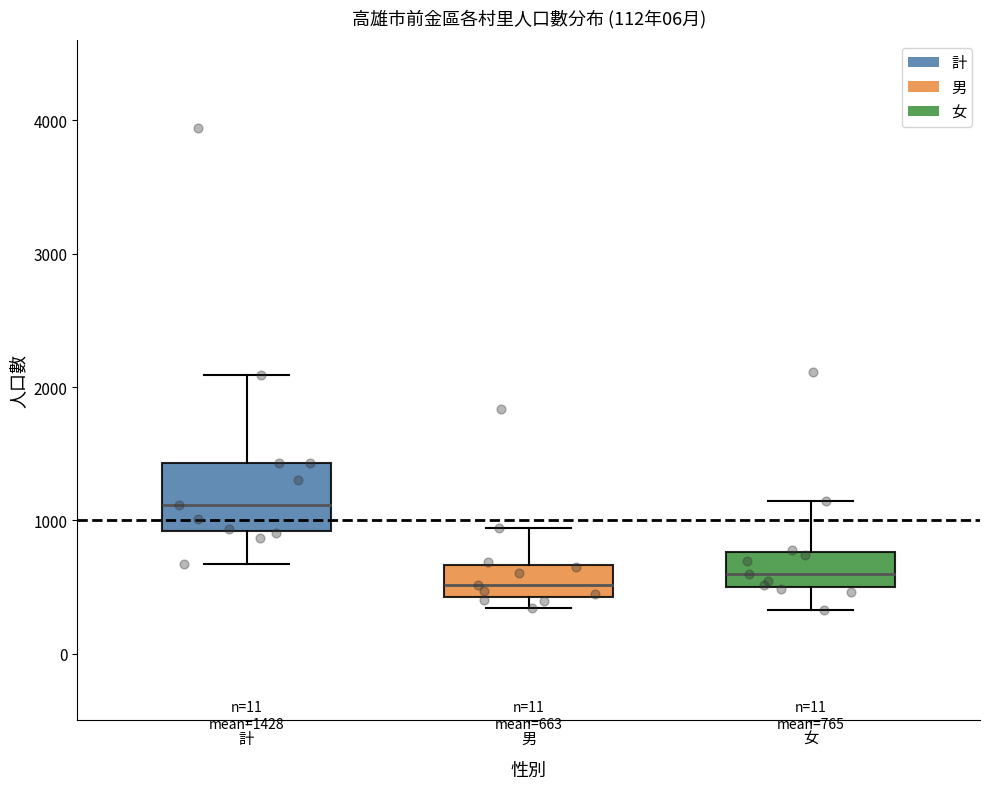

Comparing the boxes themselves (not the whiskers), which one is the tallest?

計